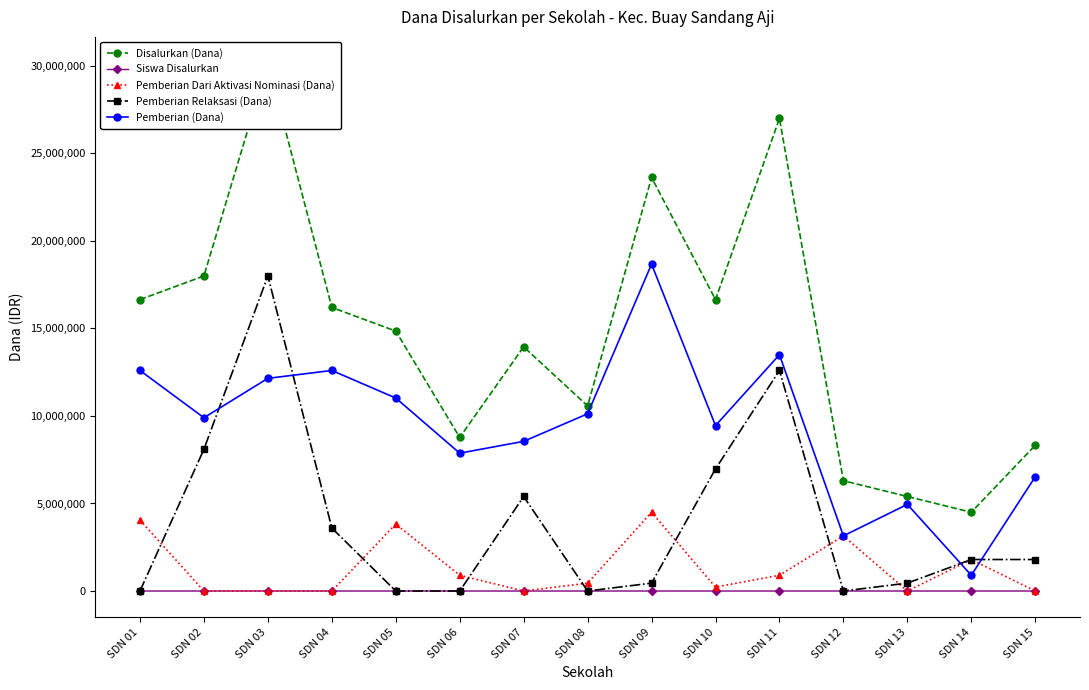

Between which two adjacent categories do Pemberian Relaksasi (Dana) and Siswa Disalurkan first intersect?

SDN 01 and SDN 02